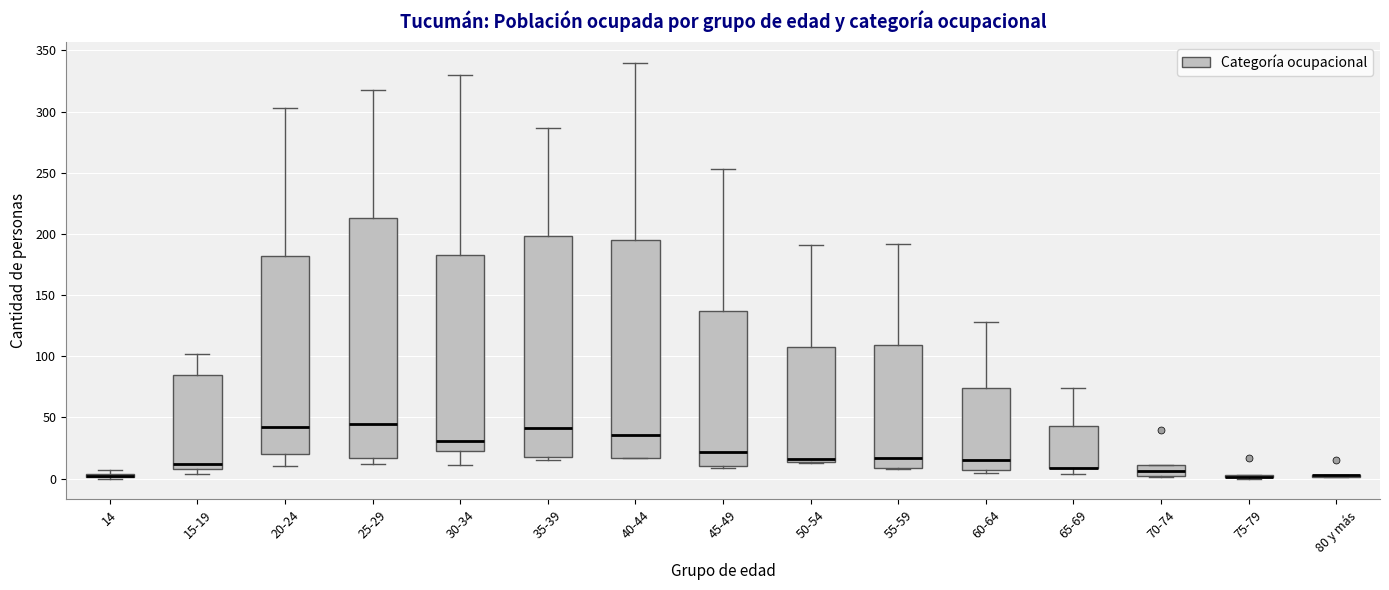

Comparing the boxes themselves (not the whiskers), which one is the tallest?

25-29